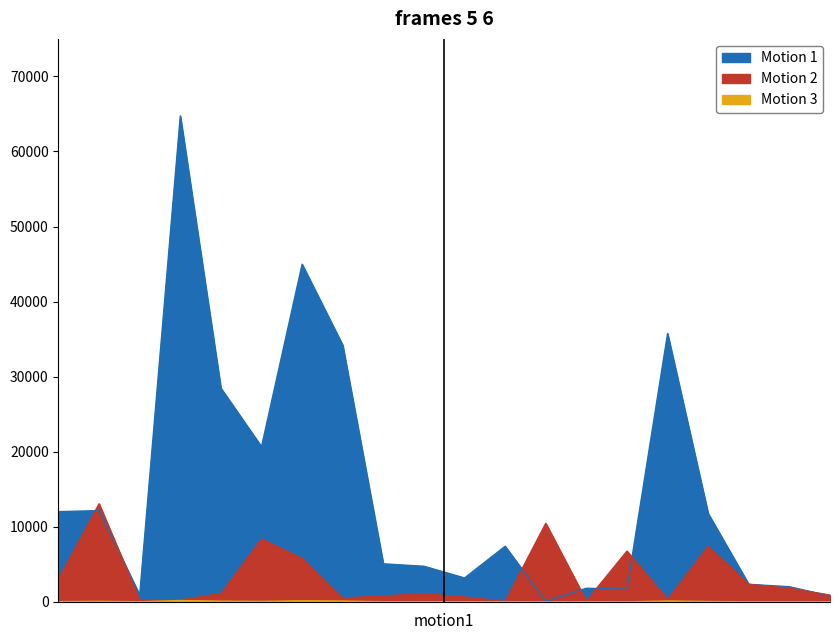

Reading right to left, transcribe all the data shown in this chart.

Motion 1: 20=780	19=2015	18=2340	17=11765	16=35750	15=1690	14=1820	13=65	12=7410	11=3185	10=4745	9=5070	8=34190	7=44980	6=20670	5=28470	4=64740	3=910	2=12155	1=12025
Motion 2: 20=910	19=1820	18=2340	17=7410	16=325	15=6760	14=130	13=10465	12=65	11=650	10=1105	9=780	8=520	7=5785	6=8385	5=1105	4=260	3=260	2=13065	1=3055
Motion 3: 20=5	19=10	18=12	17=55	16=120	15=8	14=10	13=5	12=35	11=15	10=22	9=25	8=110	7=140	6=65	5=95	4=180	3=20	2=75	1=35